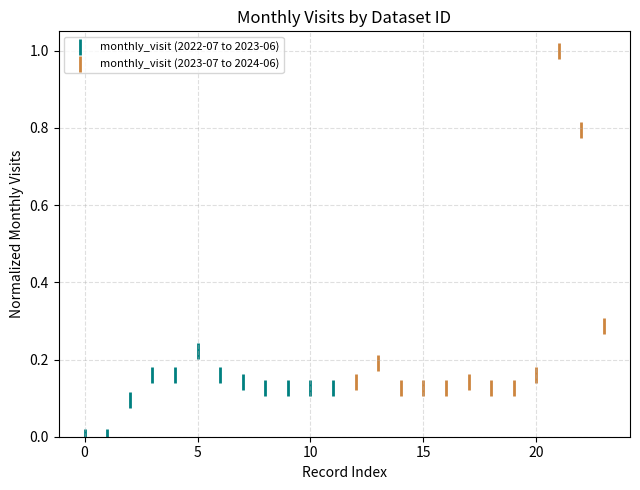

What are all the series names shown in the legend?

monthly_visit (2022-07 to 2023-06), monthly_visit (2023-07 to 2024-06)